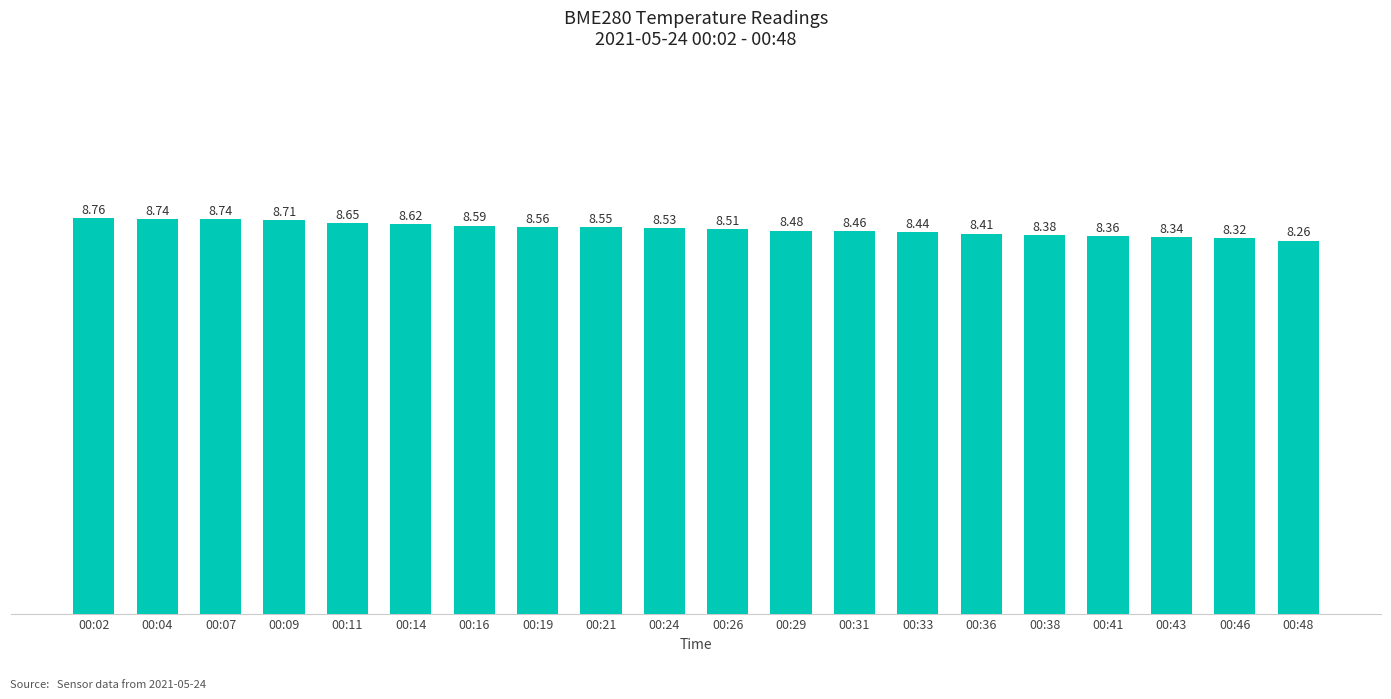

True or false: the data shows 8.7 at 00:11.

True